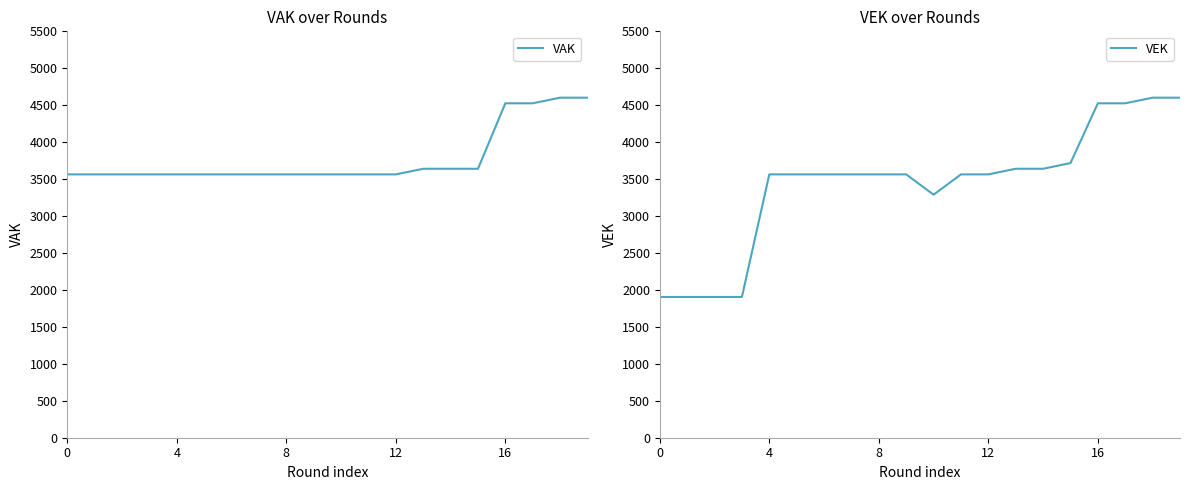

What is the spread (max minus min) of values at 15?

77